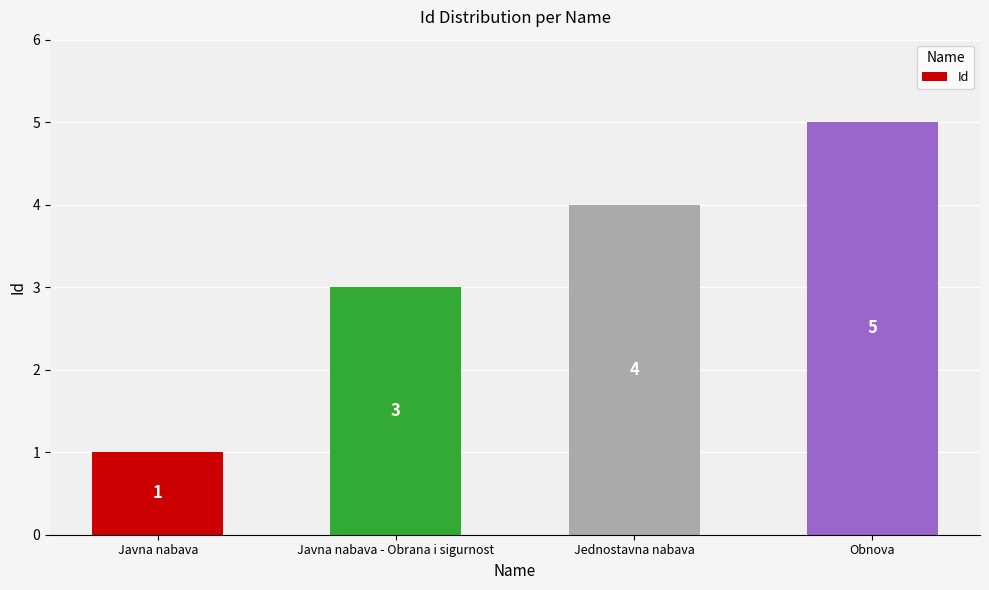

Are the bars horizontal?

No